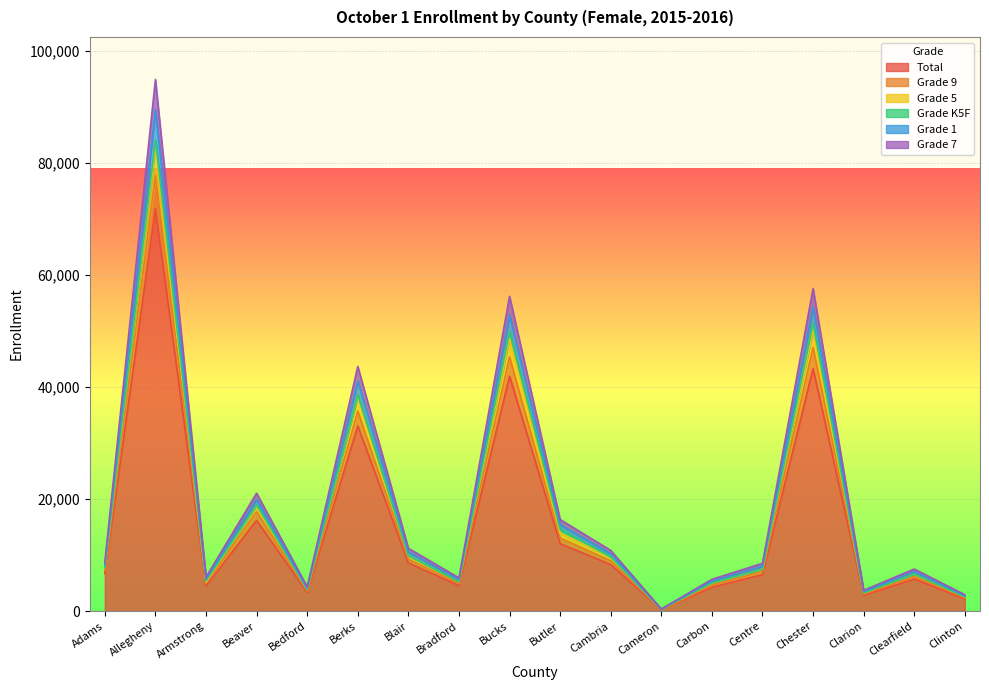

What is the label of the 11th point from the left?

Cambria